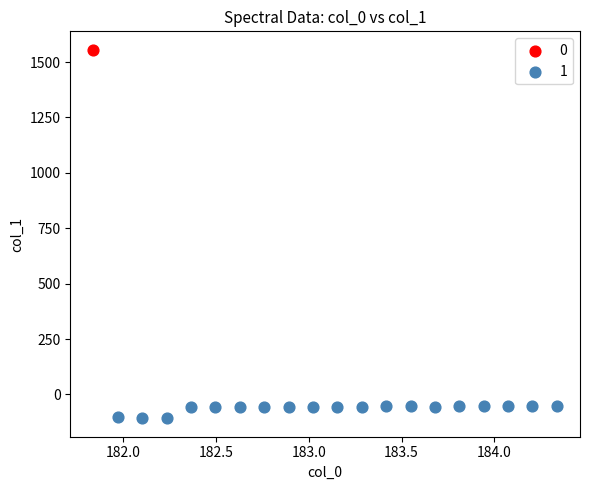

Which series reaches the minimum Y coordinate?

1